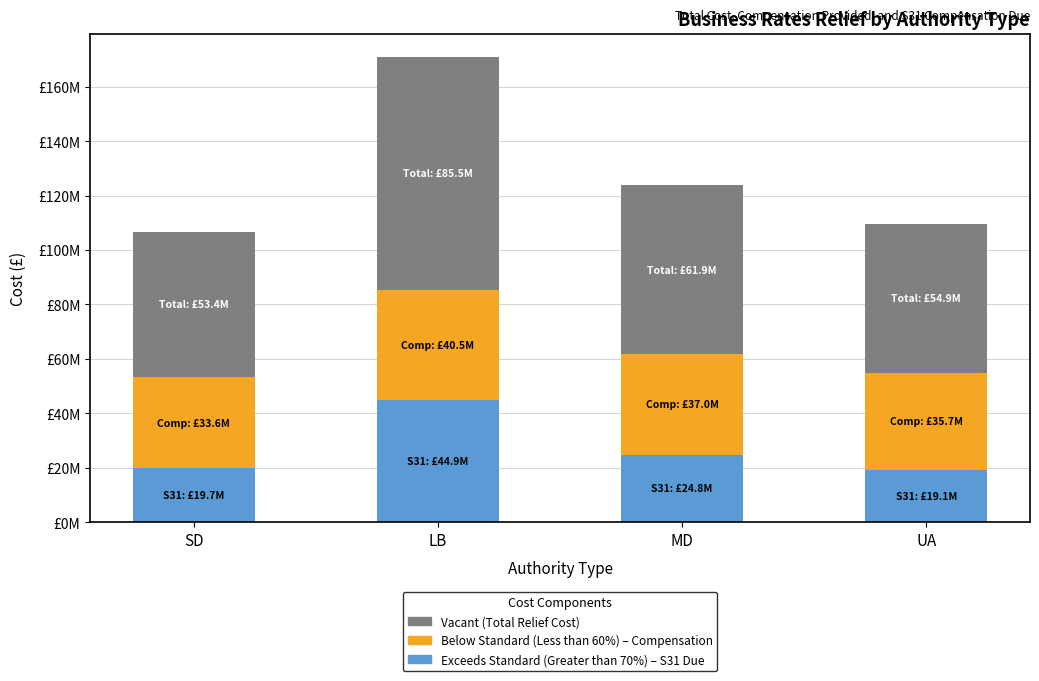

Does the chart contain any negative values?

No